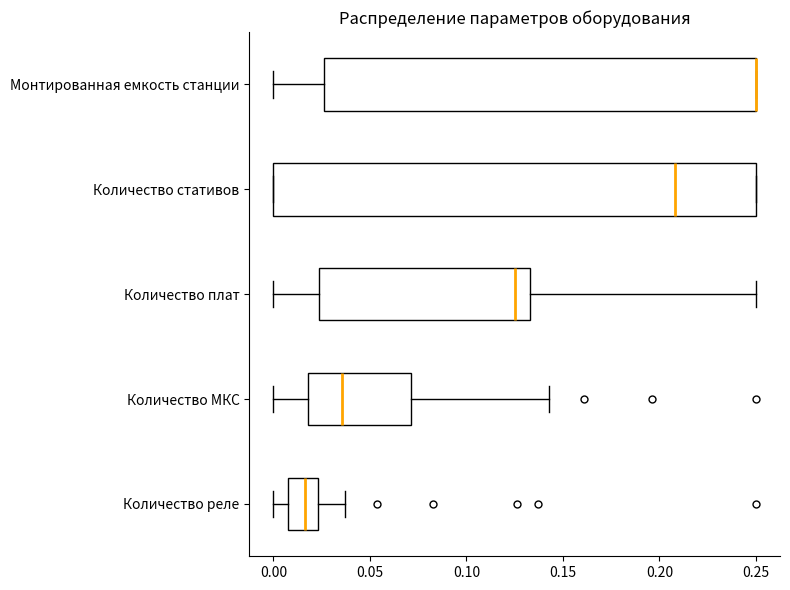

Reading bottom to top, transcribe this box plot: for each box, give where its median line is, the range the box spans, and where its two whiskers end, as read against the x-axis. The values are not printed on the chart, so give them approximately, as read against the axis.

Количество реле: median 0.015, box 0.010 to 0.025, whiskers 0.000 to 0.035
Количество МКС: median 0.035, box 0.020 to 0.070, whiskers 0.000 to 0.145
Количество плат: median 0.125, box 0.025 to 0.135, whiskers 0.000 to 0.250
Количество стативов: median 0.210, box 0.000 to 0.250, whiskers 0.000 to 0.250
Монтированная емкость станции: median 0.250 (drawn on the box's right edge), box 0.025 to 0.250, whiskers 0.000 to 0.250